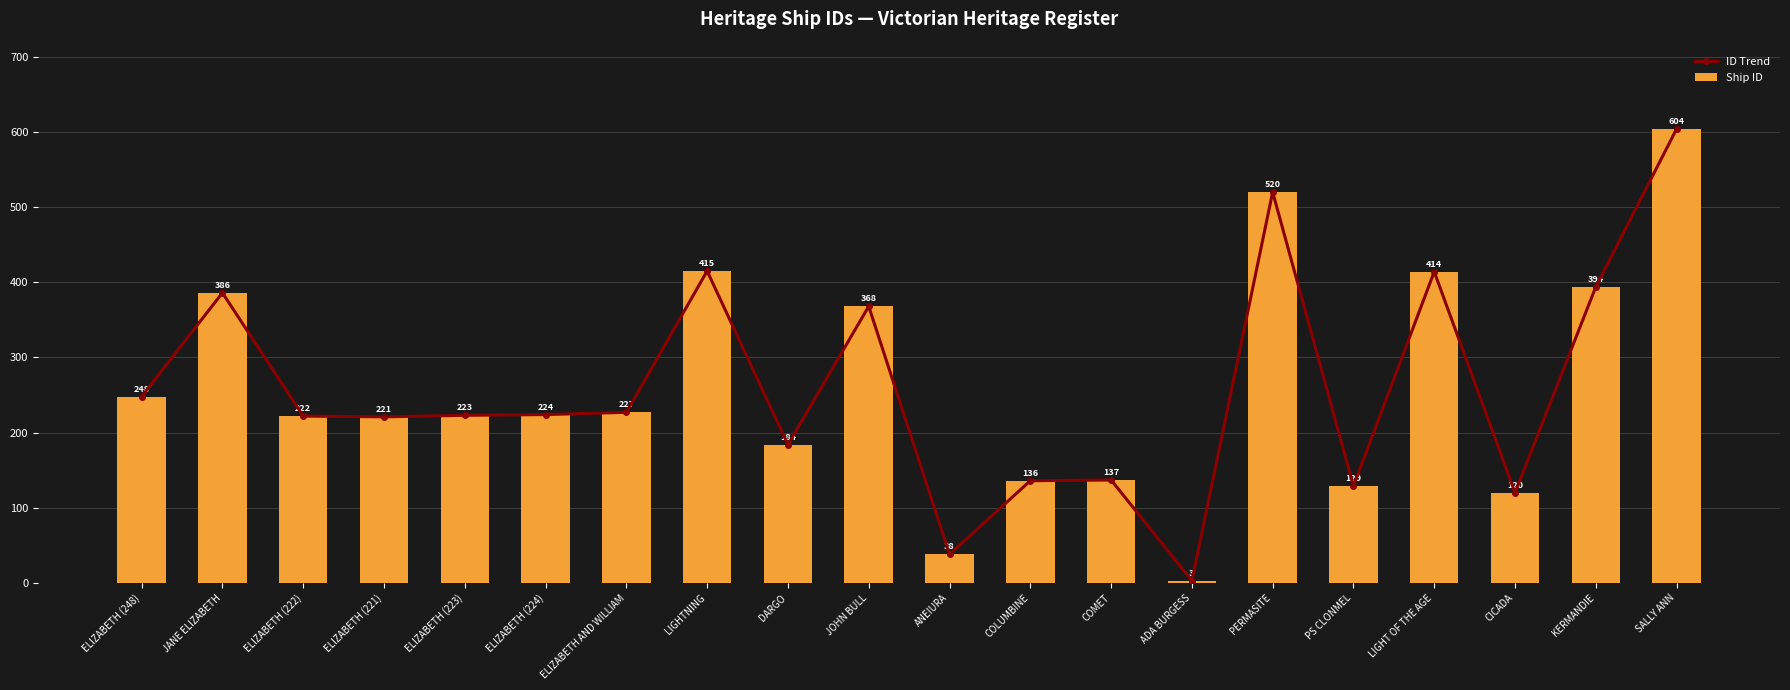

Read the Ship ID value at DARGO, to the nearest 100.

200